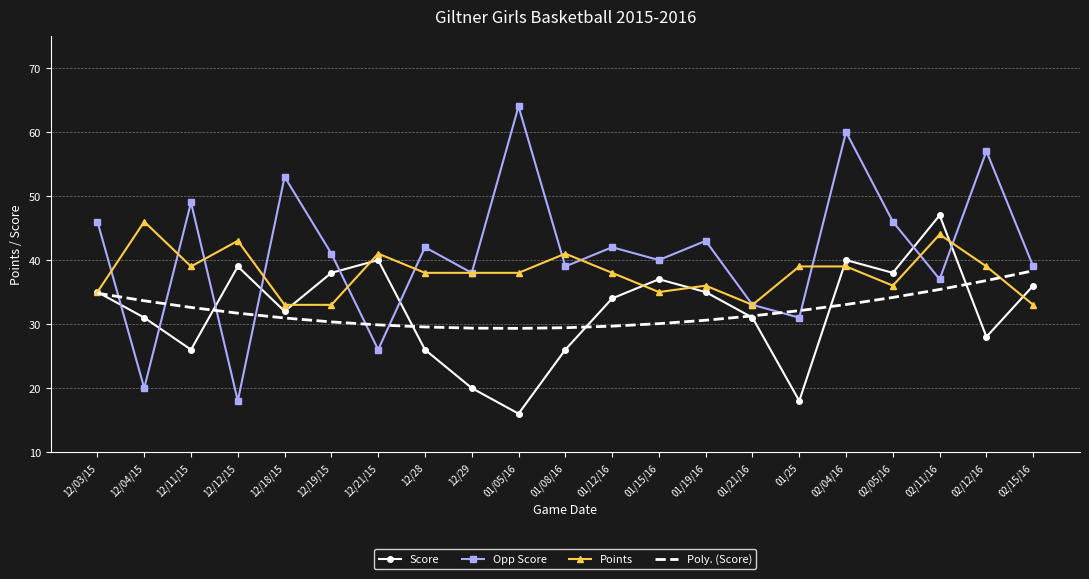

Which series has the widest spread of values?

Opp Score